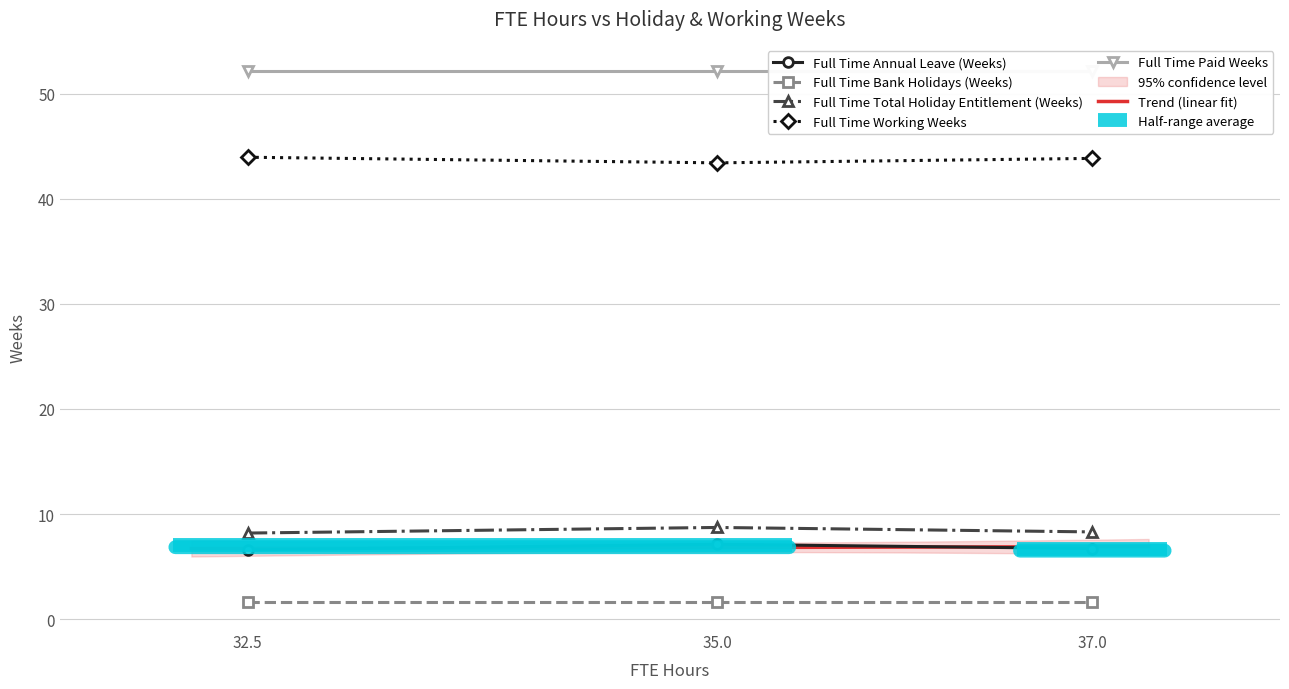

What is the minimum value shown in the chart?

1.6